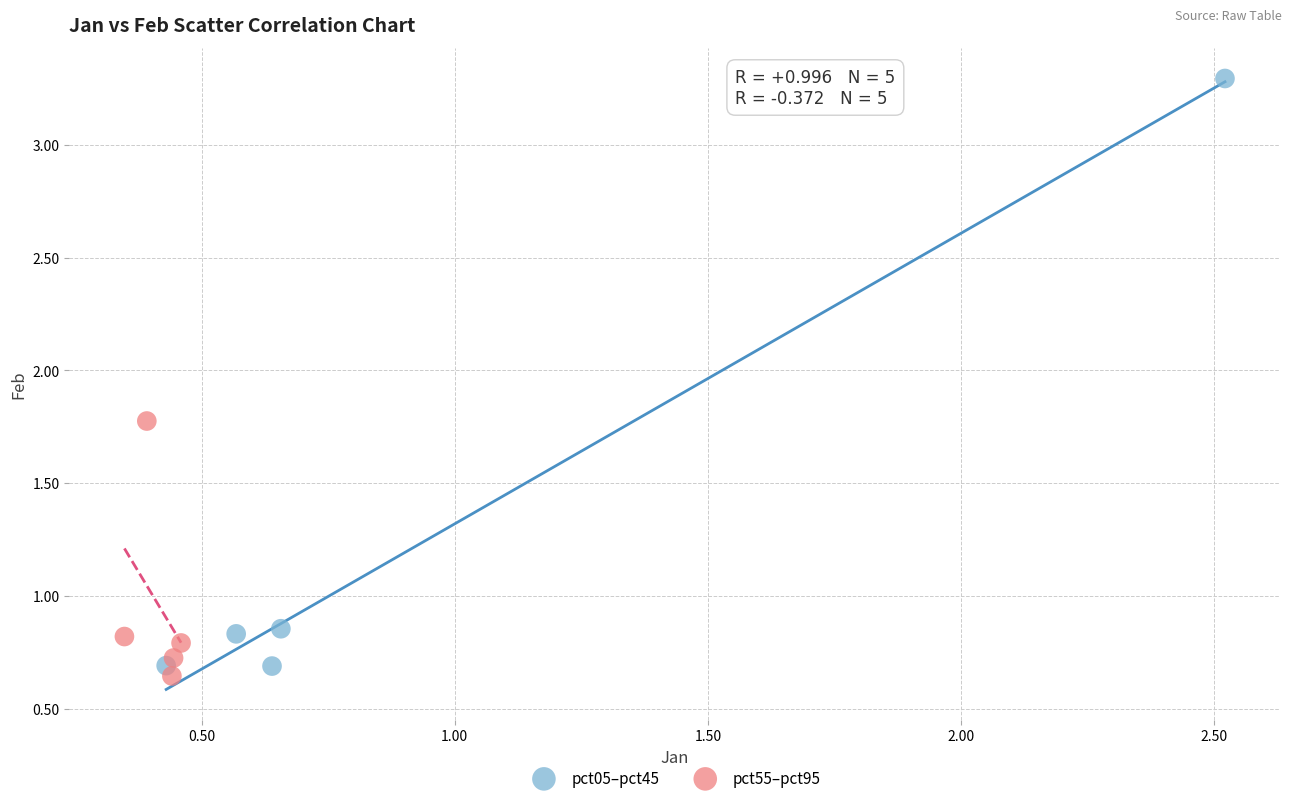

Which series has the largest Y range (max minus min)?

pct05–pct45